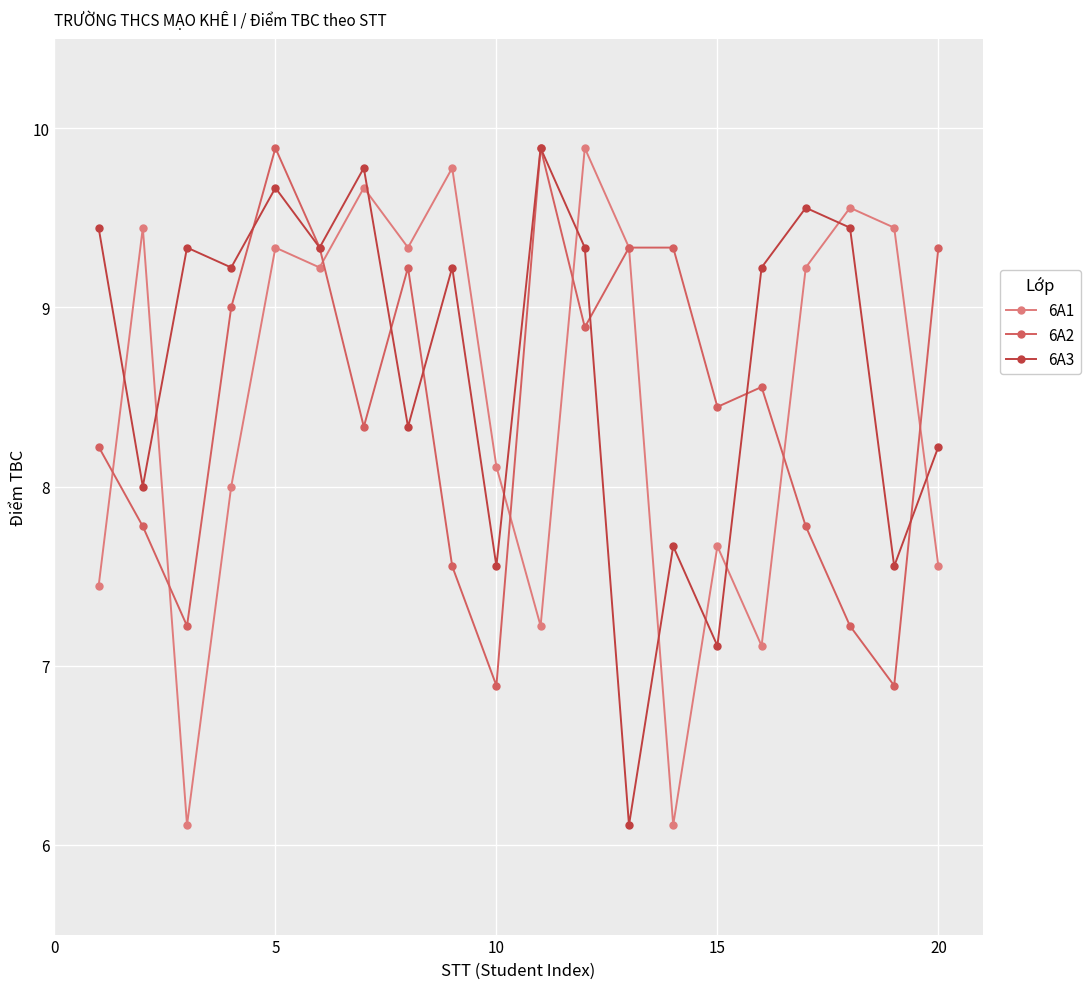

How many lines are shown in the chart?

3